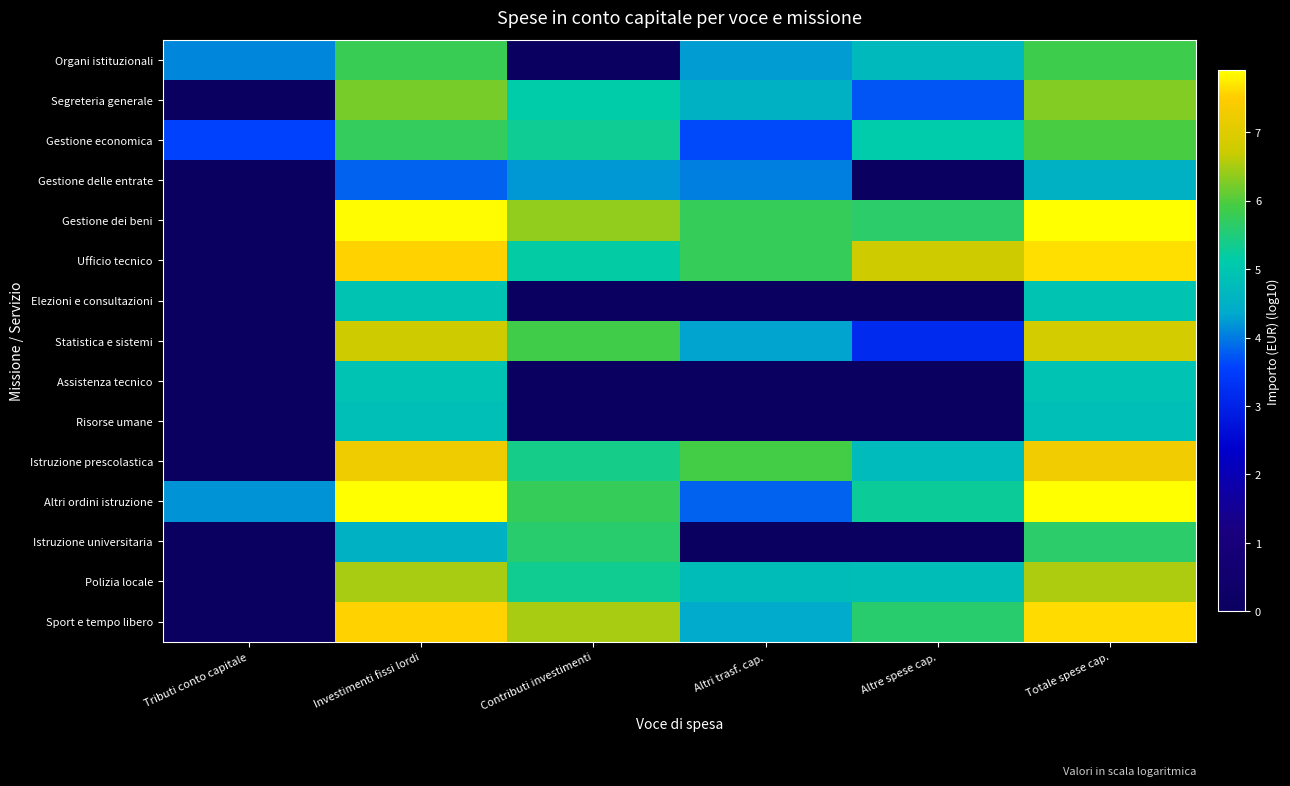

What is the difference between the highest and lowest values at Totale spese cap.?

3.4